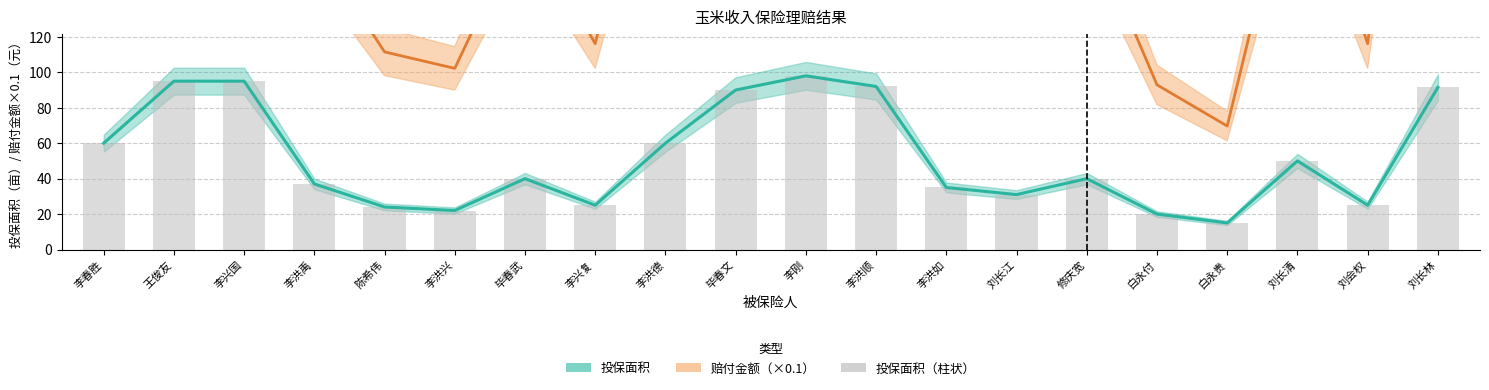

Reading right to left, extract all data points from this chart.

投保面积: 刘长林=91.5	刘会权=25.0	刘长清=50.0	白永贵=15.0	白永付=20.0	修庆宽=40.0	刘长江=31.0	李洪如=35.0	李洪顺=92.0	李刚=98.0	毕春文=90.0	李洪德=60.0	李兴复=25.0	毕春武=40.0	李洪兴=22.0	陈希伟=24.0	李洪禹=37.0	李兴国=95.0	王俊友=95.0	李春胜=60.0
赔付金额×0.1: 刘长林=425.1	刘会权=116.2	刘长清=232.3	白永贵=69.7	白永付=92.9	修庆宽=185.8	刘长江=144.0	李洪如=162.6	李洪顺=427.4	李刚=455.3	毕春文=418.1	李洪德=278.8	李兴复=116.2	毕春武=185.8	李洪兴=102.2	陈希伟=111.5	李洪禹=171.9	李兴国=441.4	王俊友=441.4	李春胜=278.8